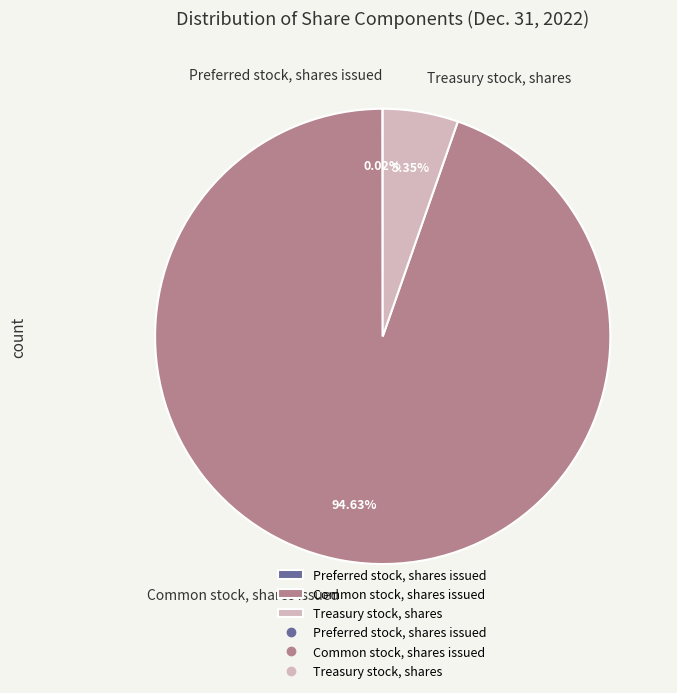

Which category has the biggest portion of the pie?

Common stock, shares issued